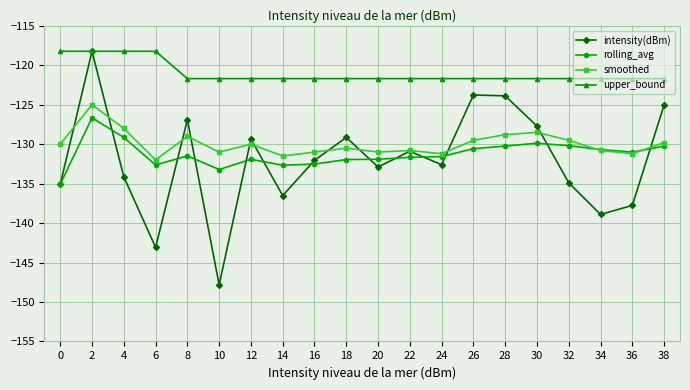

What is the value of the upper_bound point at the 4th from the left?

-118.2